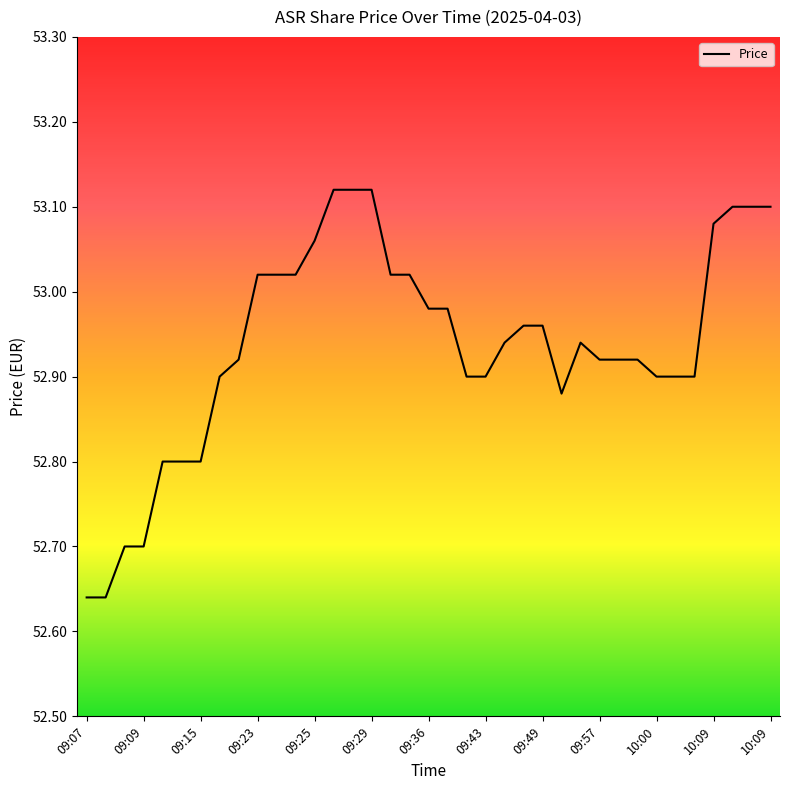

Does the chart have visible grid lines?

No